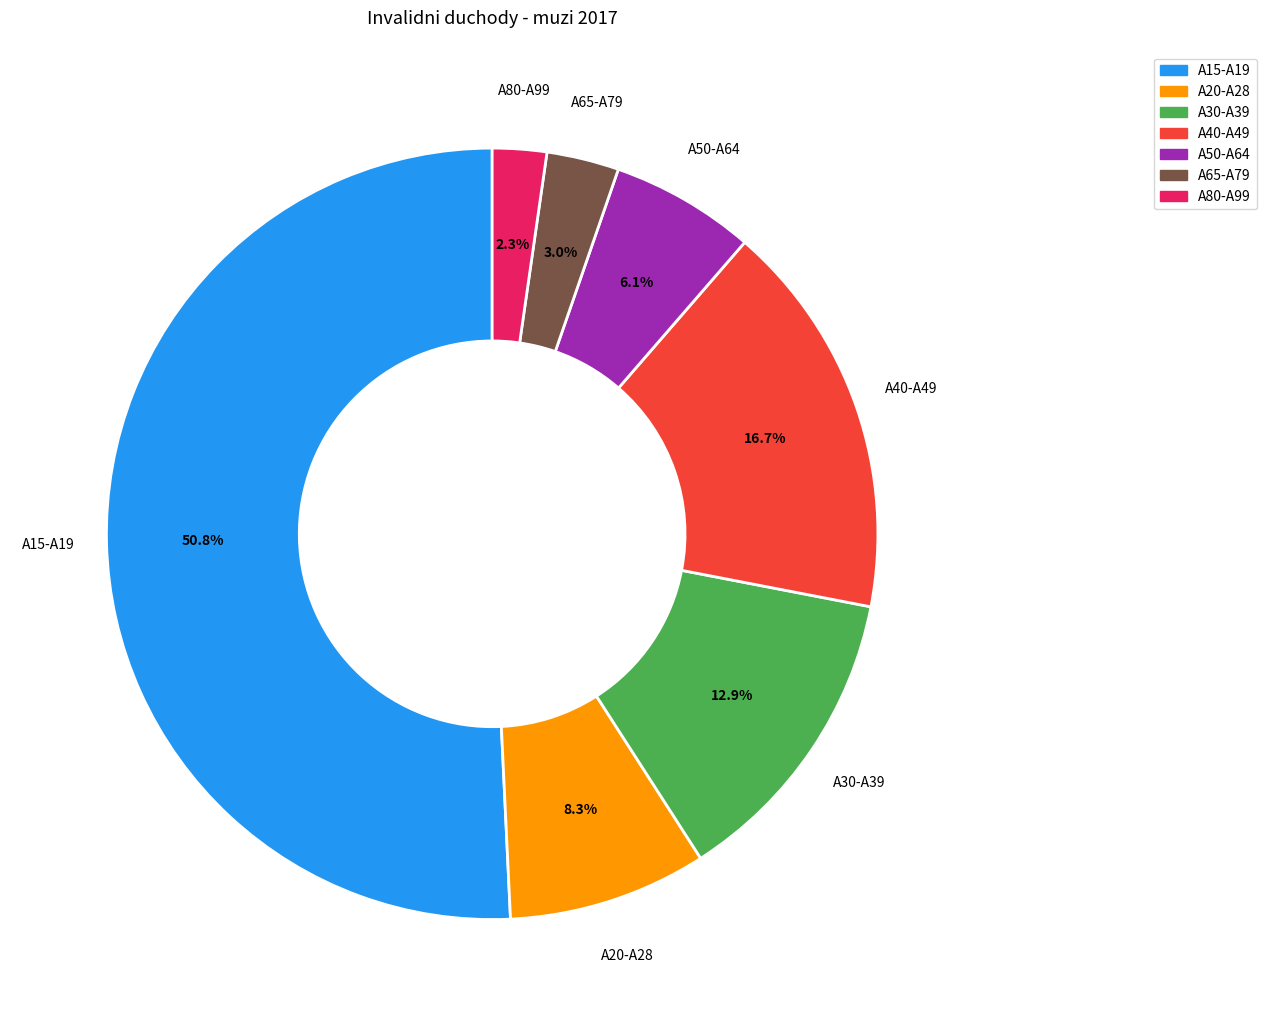

Is there any slice that represents more than half of the pie?

Yes